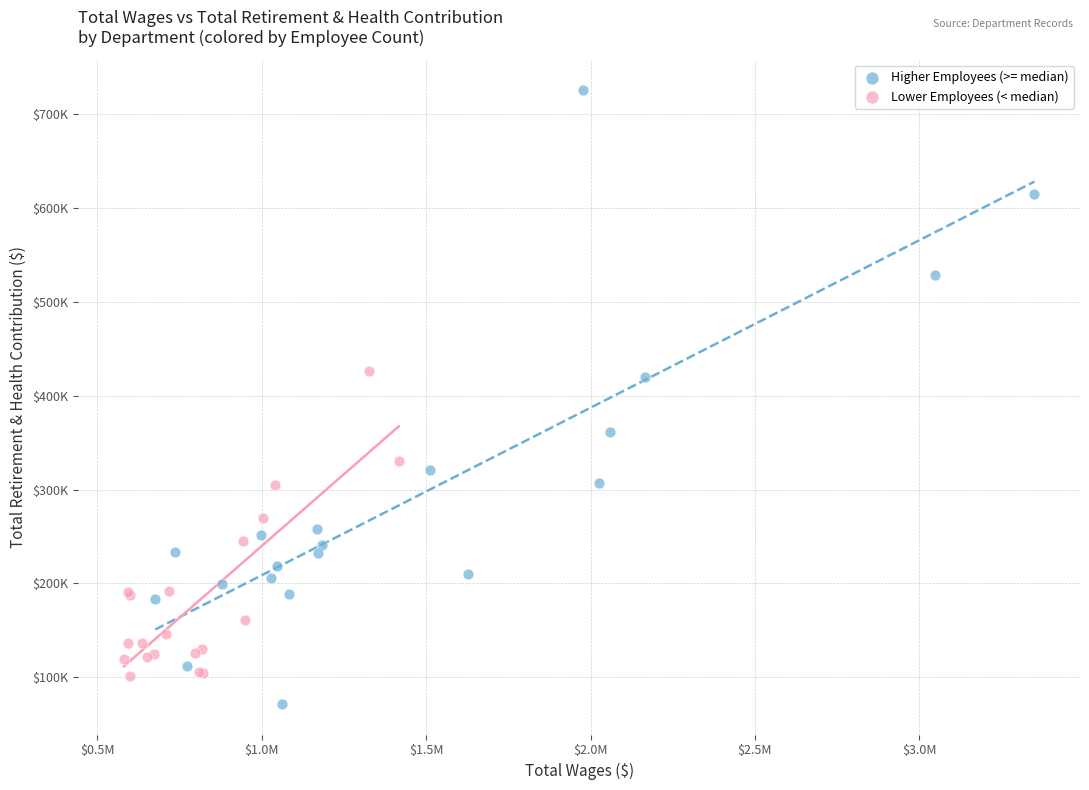

Which series contains the lowest Y value?

Higher Employees (>= median)